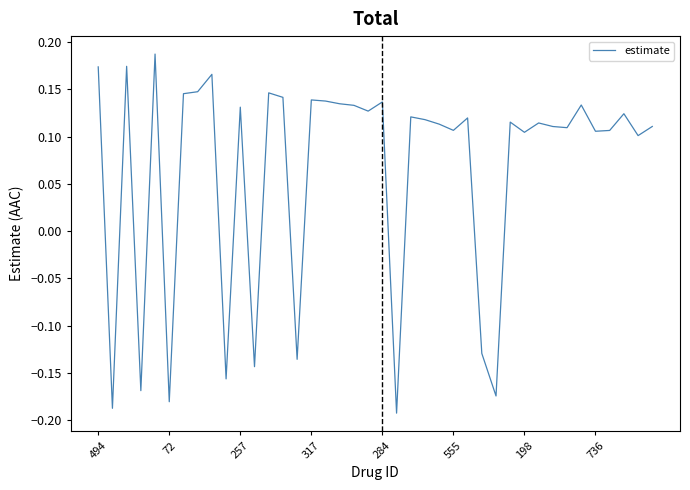

Is this an area chart (filled region under the line)?

No